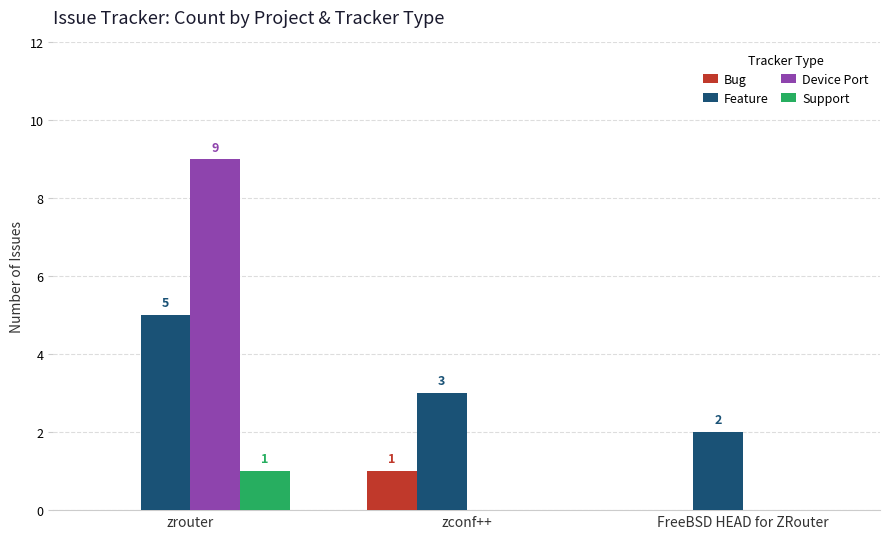

The Feature series shows 3 at zconf++. True or false?

True